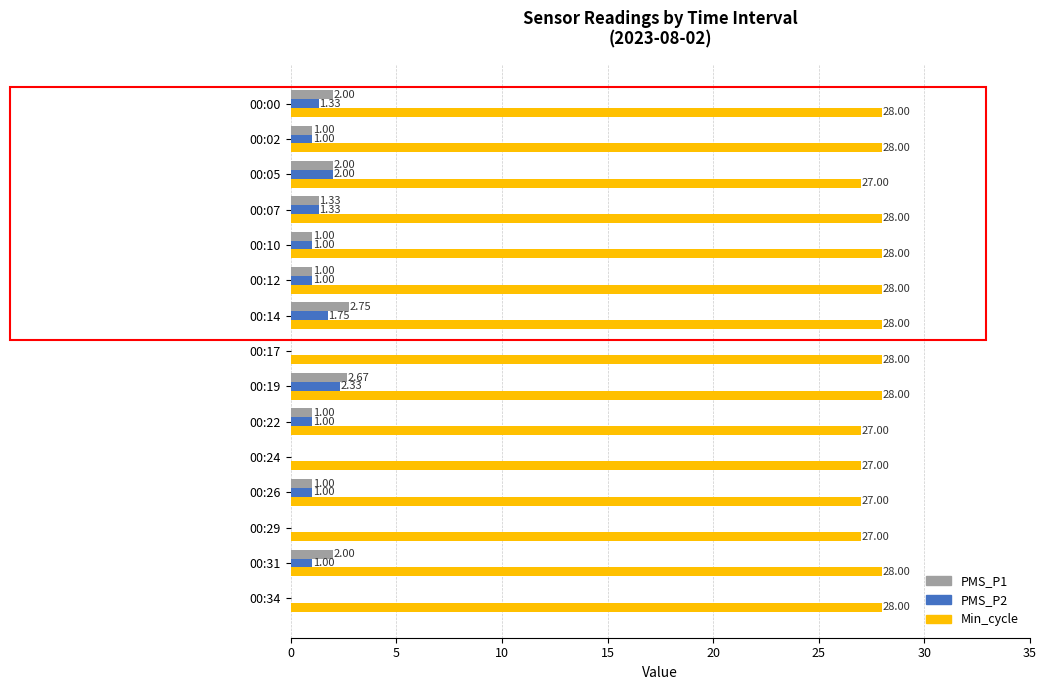

What is the sum of all PMS_P1 values?

17.8